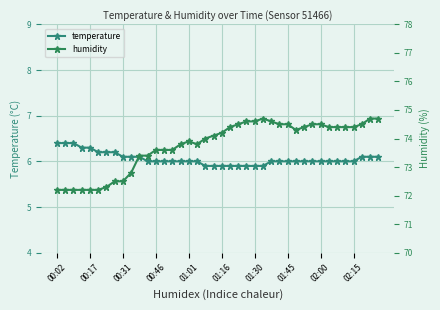

Is the value of humidity at 29 greater than the value of temperature at 11?

Yes